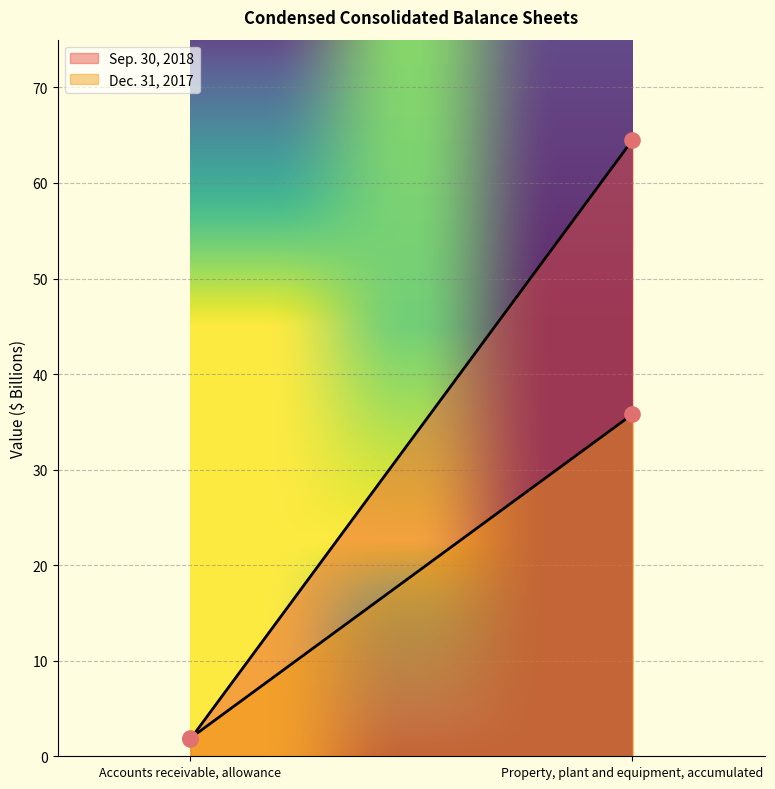

Which series contains the lowest Y value?

Sep. 30, 2018